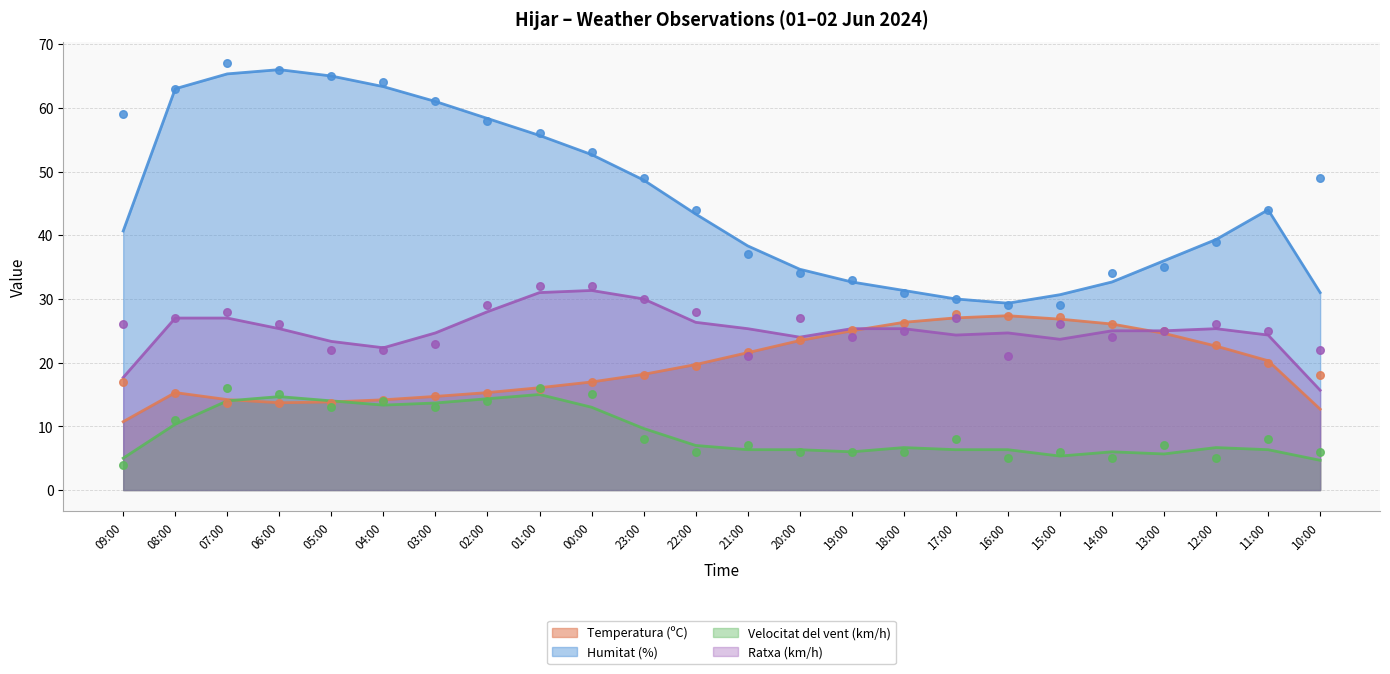

At how many categories does at least one series exceed 24?

24